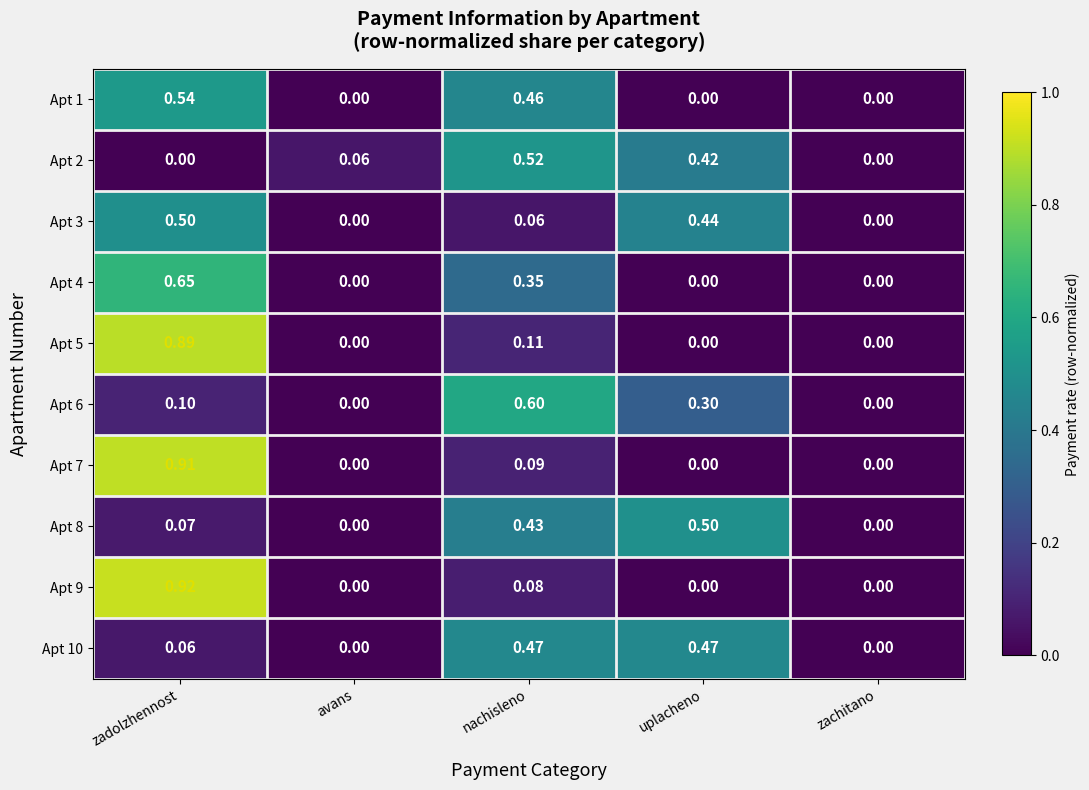

At which category does the chart reach its peak across all series?

zadolzhennost